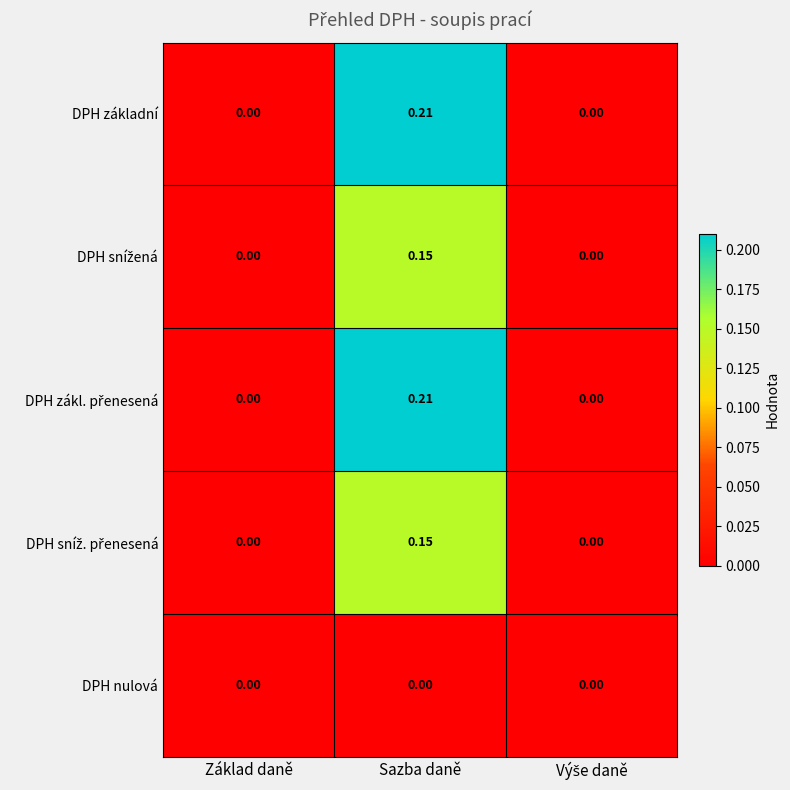

Count the number of data series in this chart.

5